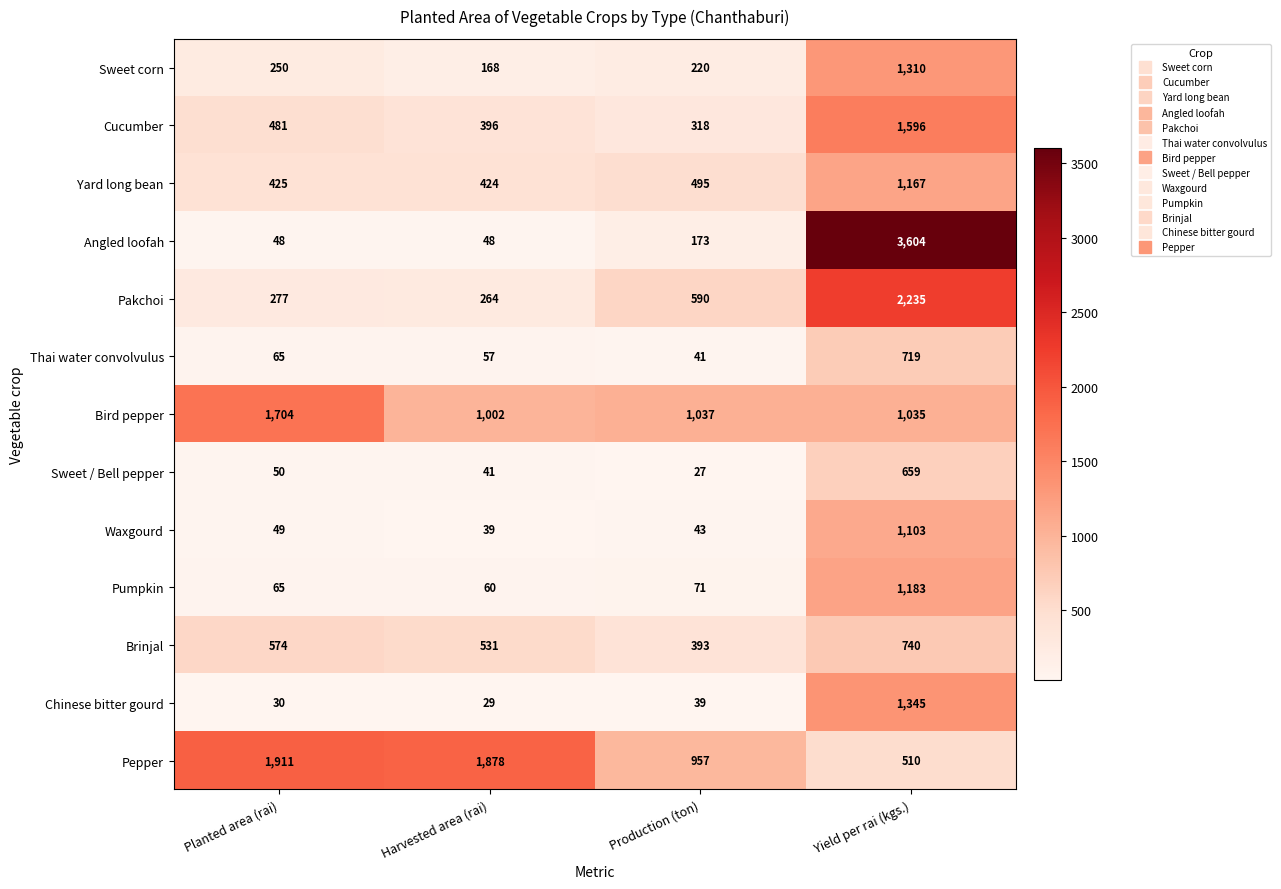

Which series has the largest range (max minus min)?

Angled loofah